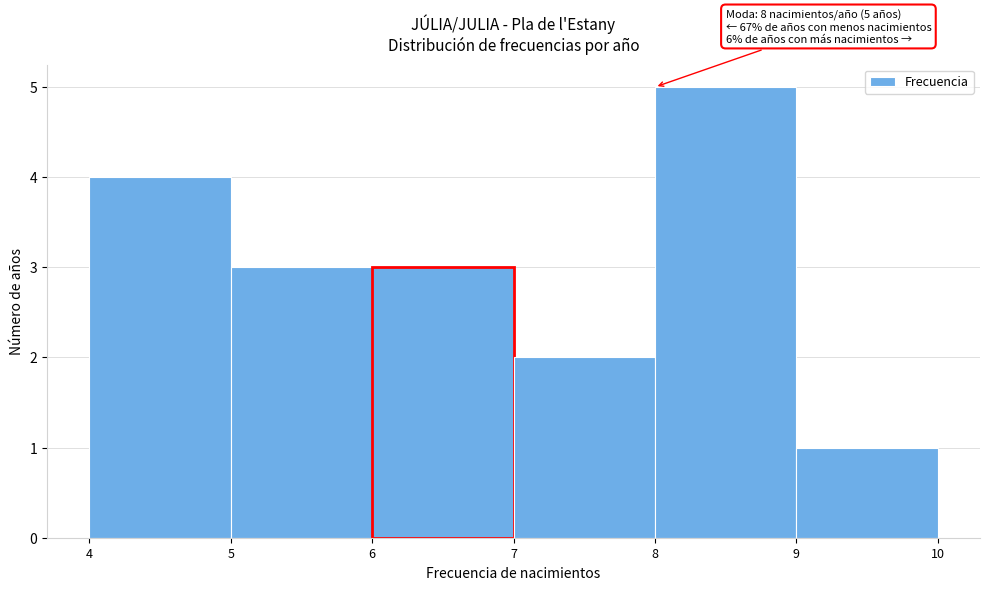

Over which range of the x-axis is the bar tallest?

8 to 9